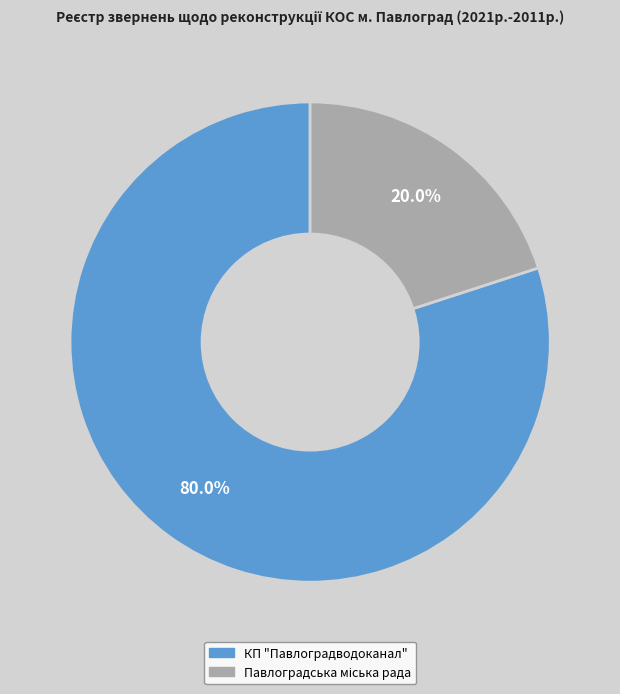

Which slice is the largest?

КП "Павлоградводоканал"